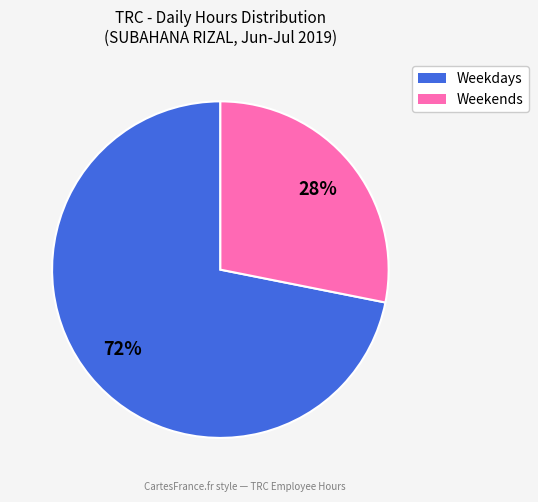

How many segments does this pie chart have?

2